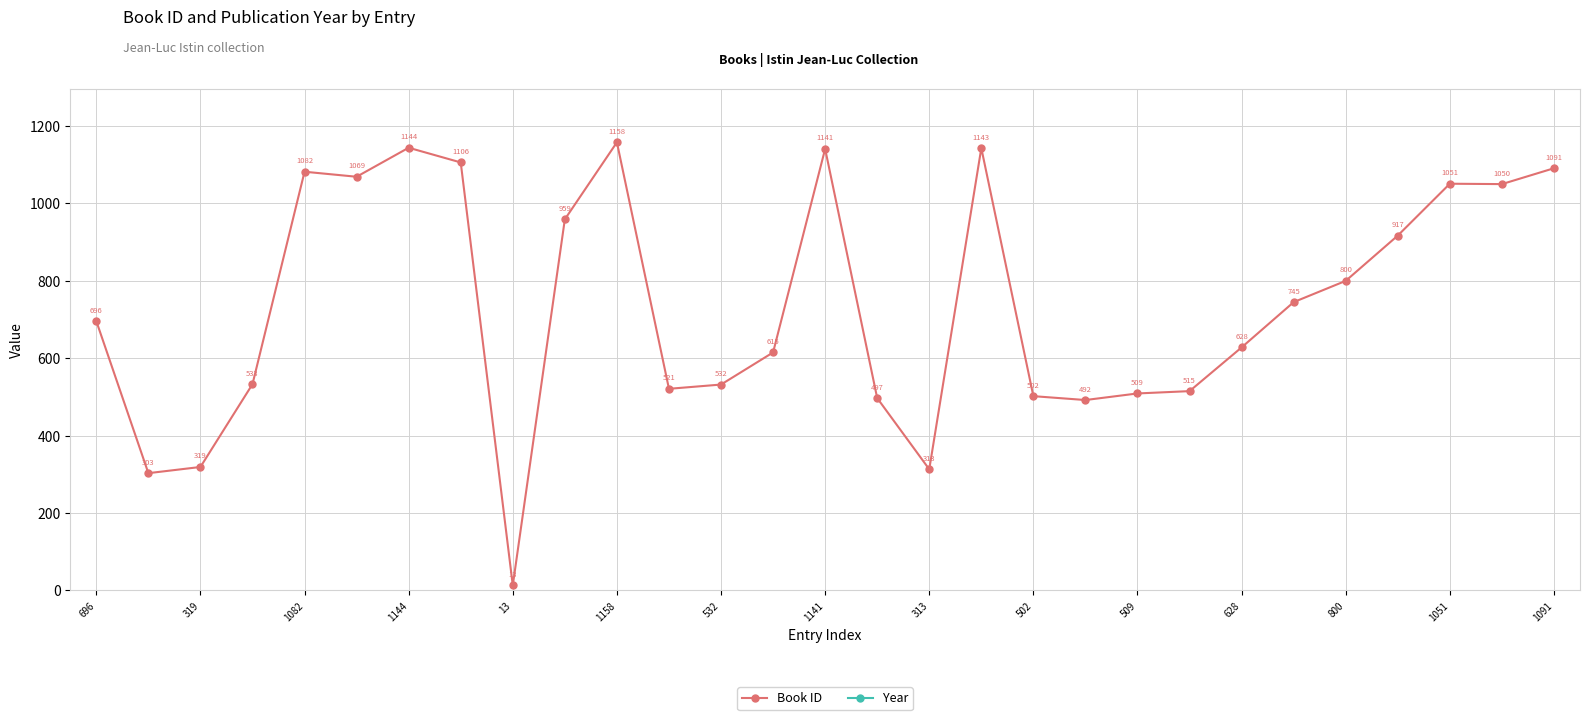

How many series are shown in this chart?

2